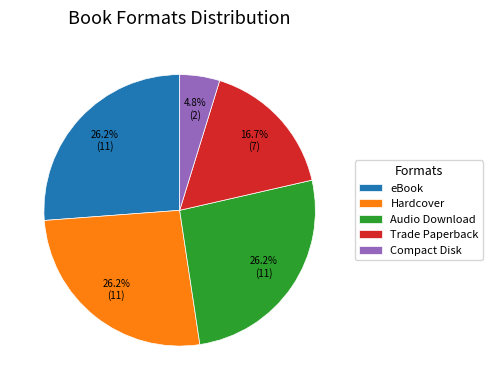

Does Audio Download account for over 50% of the chart?

No